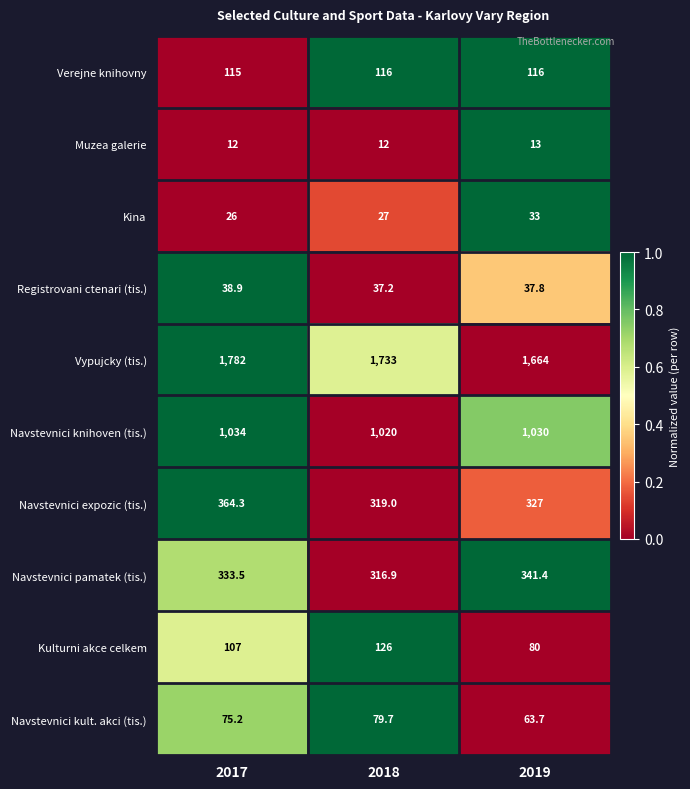

What is the difference between the second highest and minimum values in the Navstevnici pamatek (tis.) series?

16.6